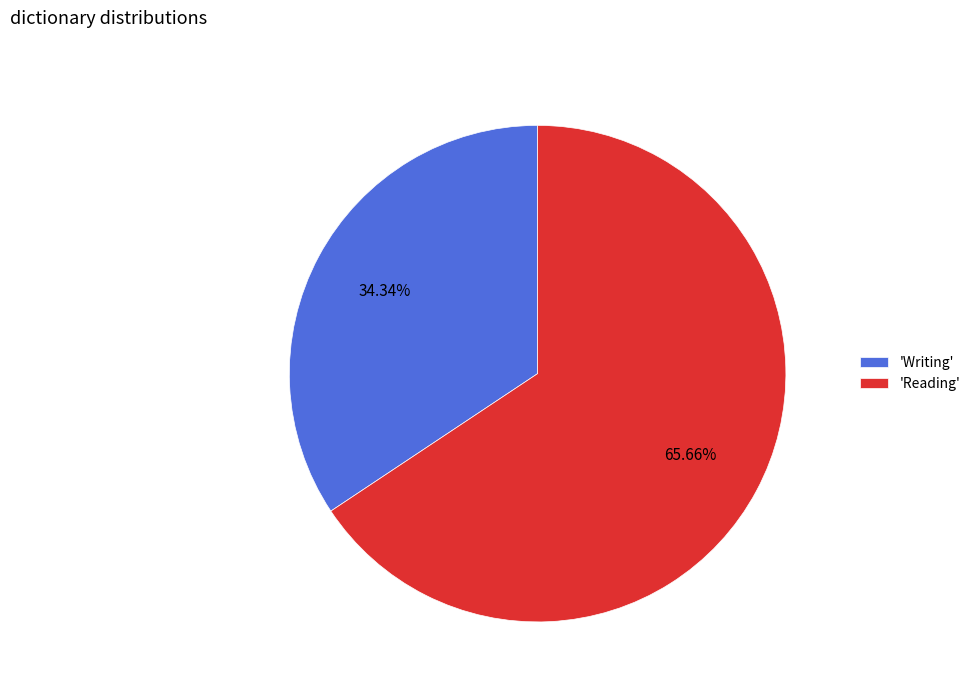

Does any single category account for the majority?

Yes